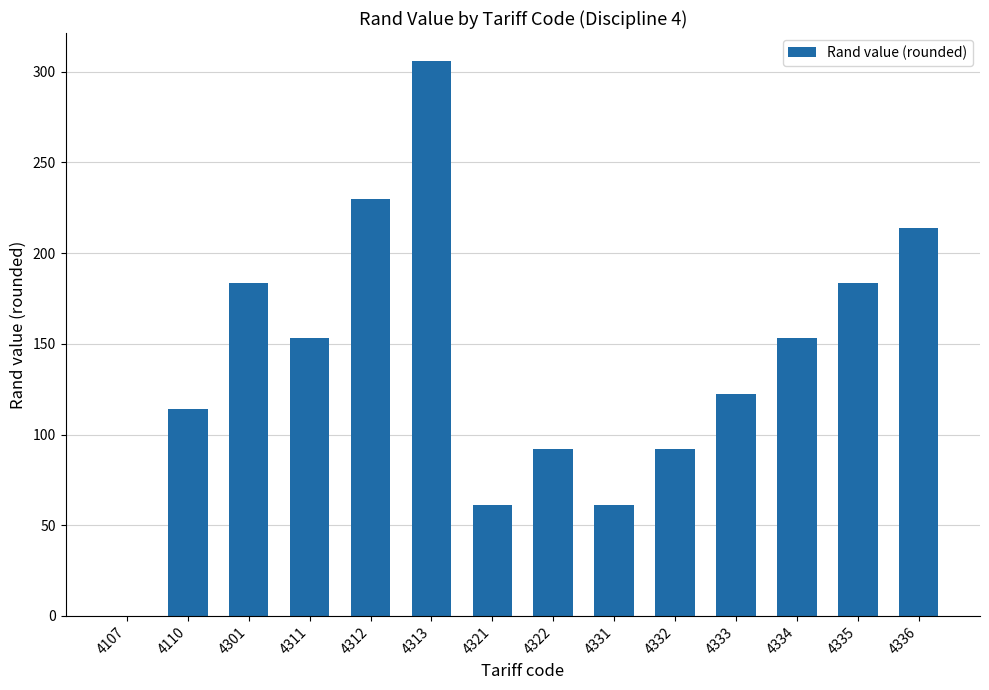

Which has a higher value, 4312 or 4311?

4312